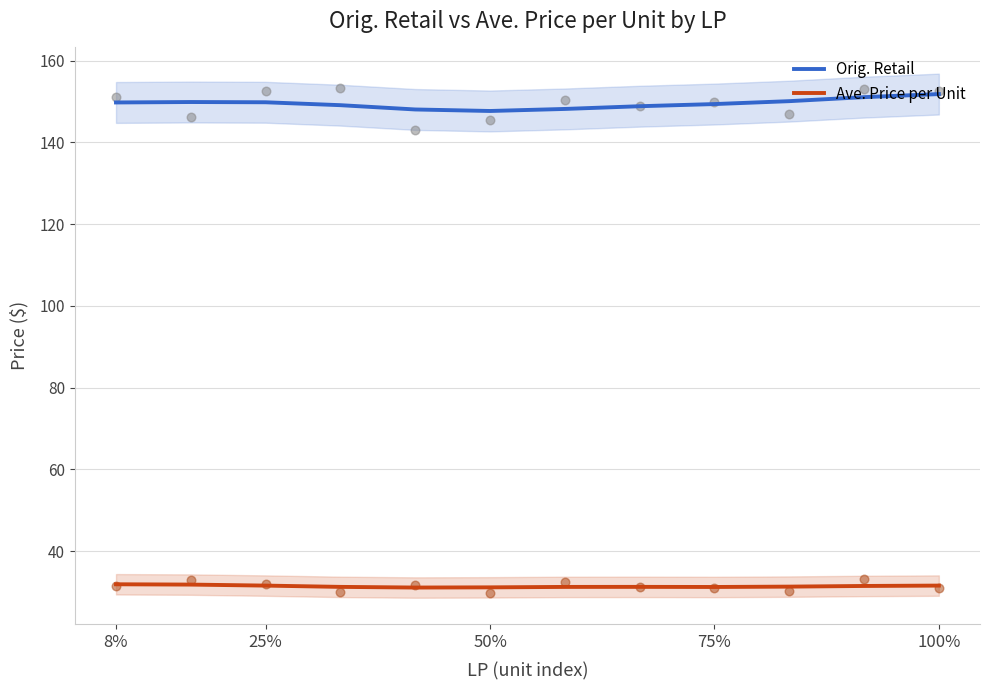

True or false: Orig. Retail and Ave. Price per Unit intersect in this chart.

False